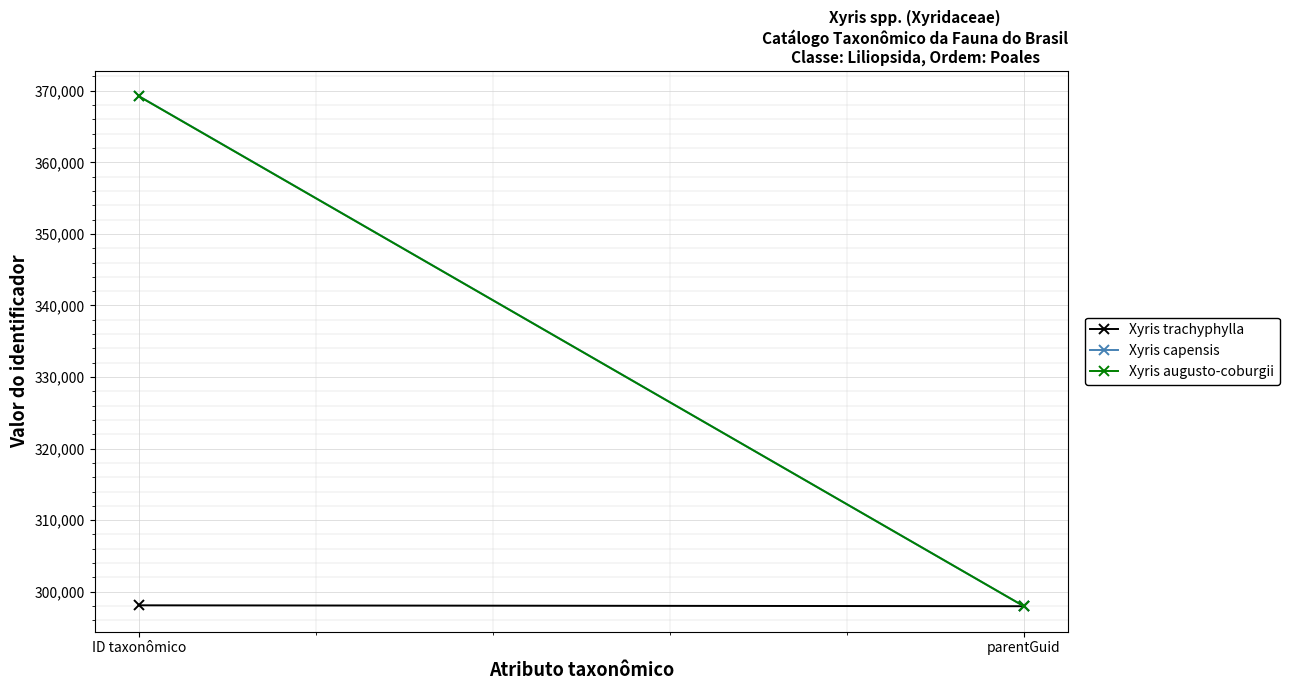

What is the average value of the Xyris augusto-coburgii series?

333606